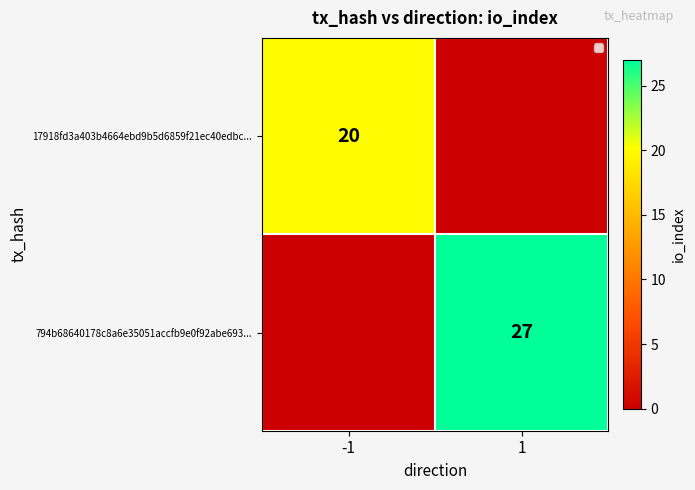

Between -1 and 1, which is larger?

-1